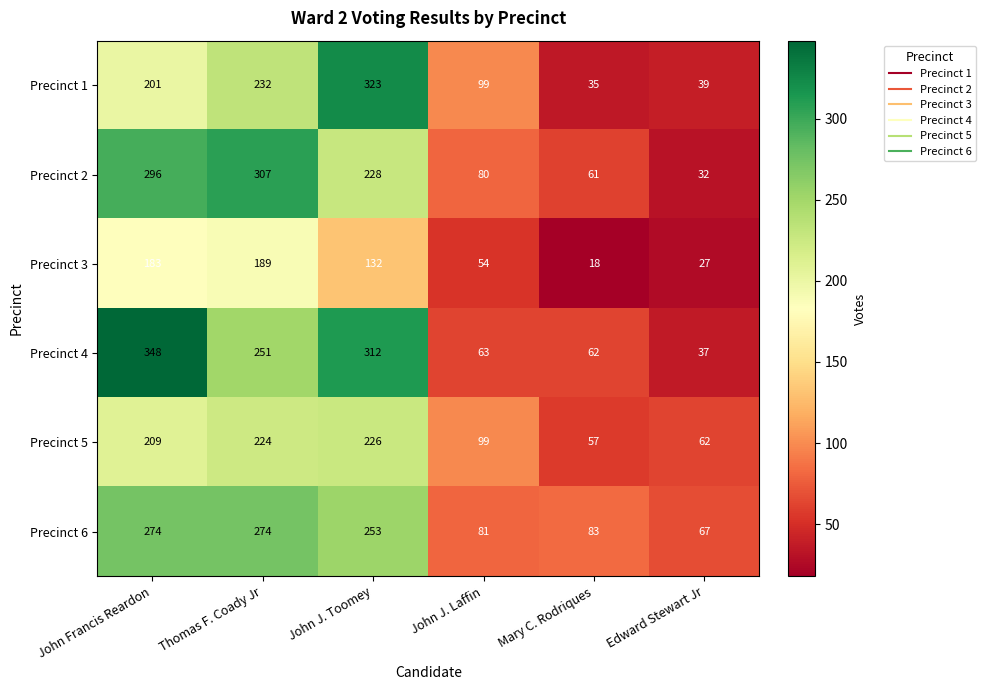

Is the value of Precinct 2 at Edward Stewart Jr greater than the value of Precinct 4 at John Francis Reardon?

No